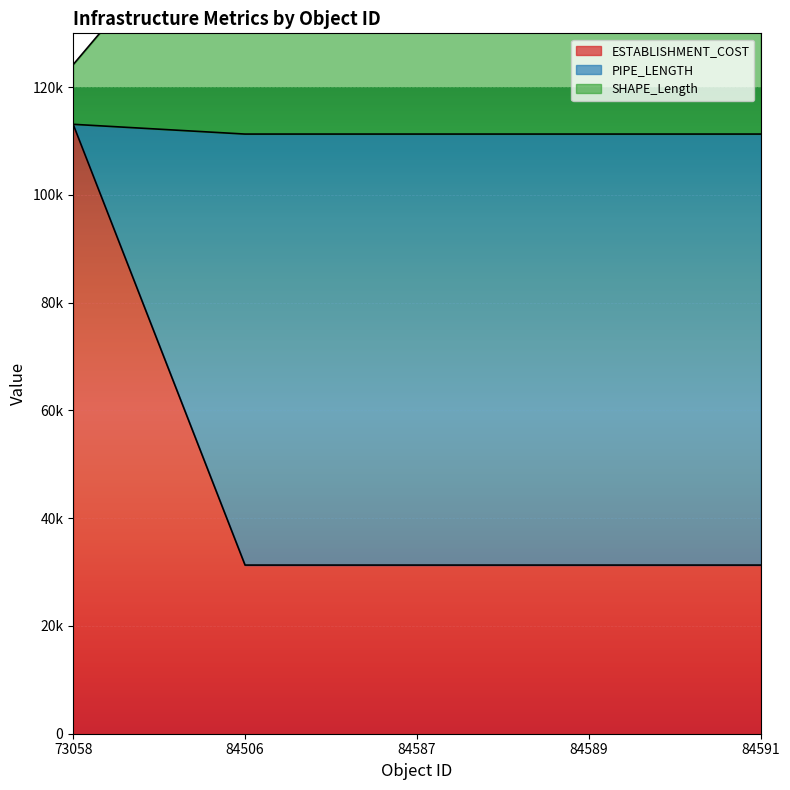

What is the total value across all series at 84589?

304542.6